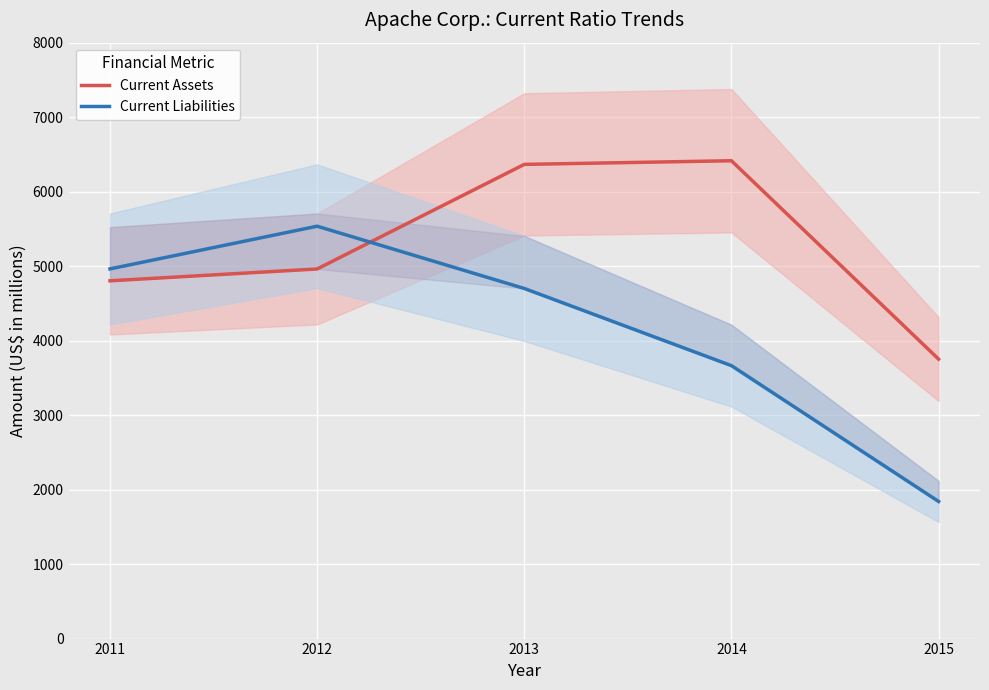

True or false: Current Liabilities has more than 2 interior local peaks.

False